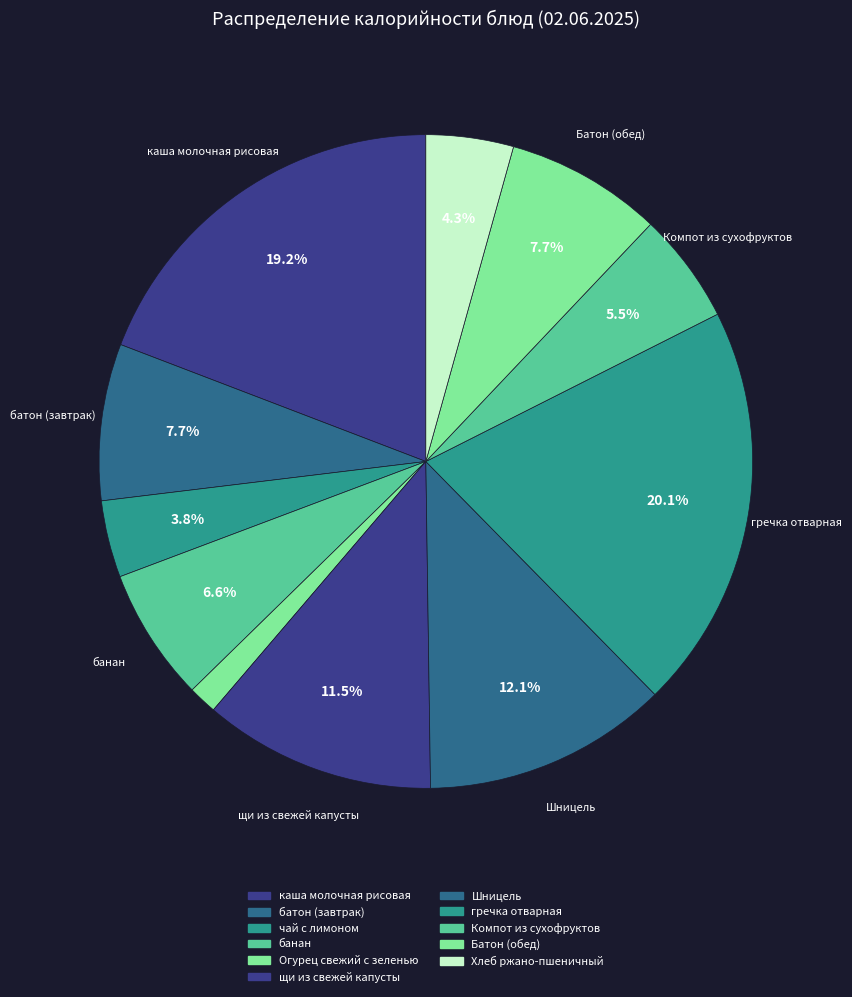

To the nearest percent, what percentage of the pie is щи из свежей капусты?

11%